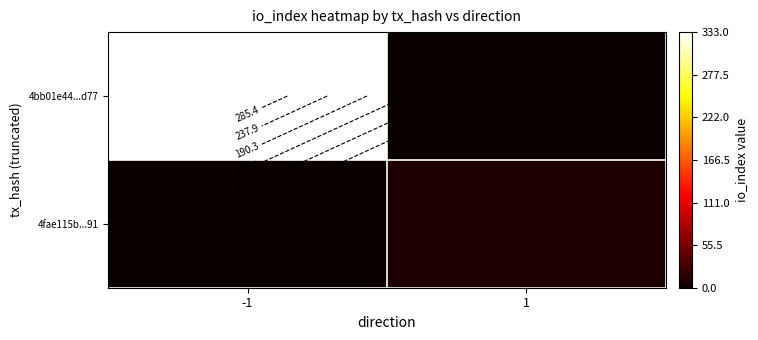

List the labels in order of 4fae115b...91 value, largest first.

1, -1